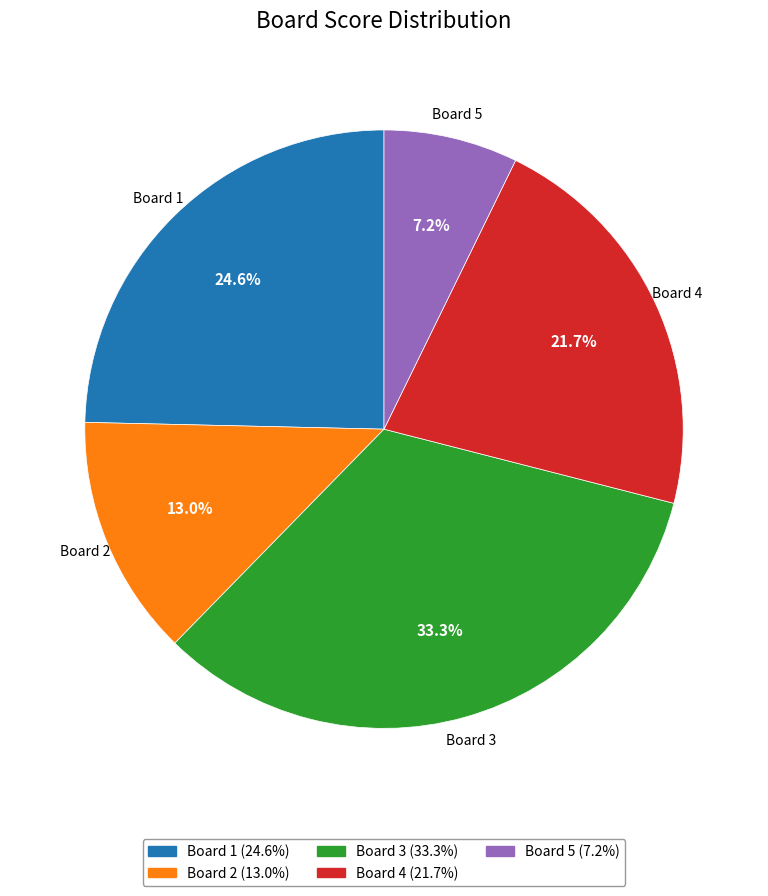

Is there any slice that represents more than half of the pie?

No